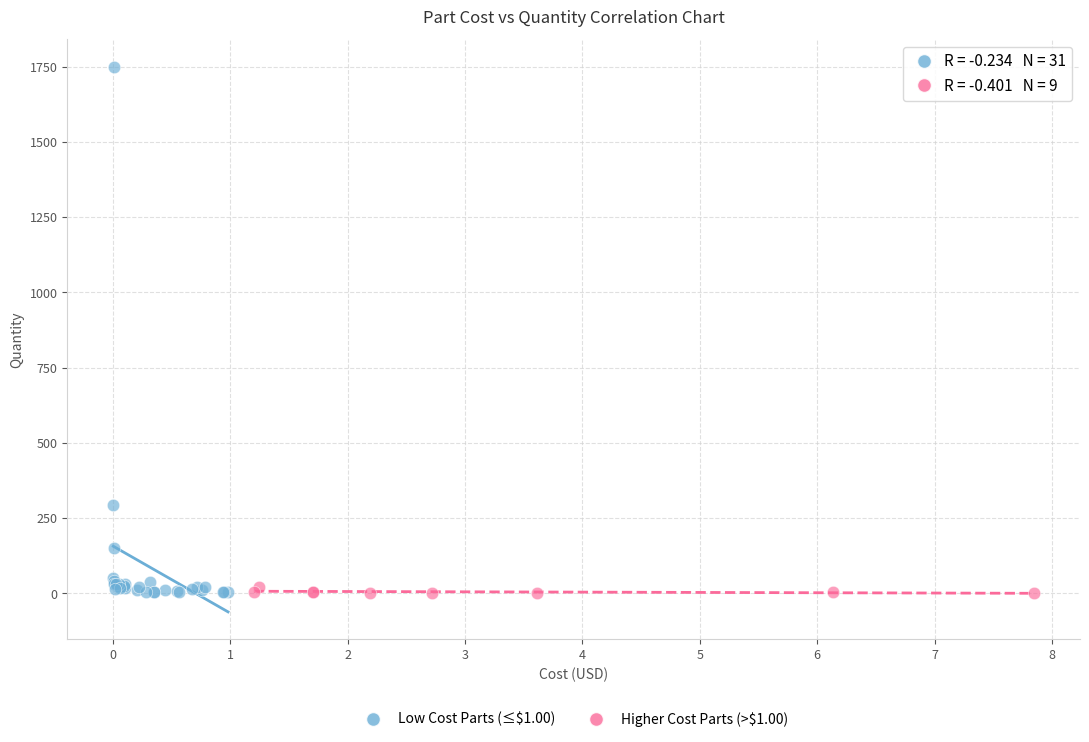

What are all the series names shown in the legend?

Low Cost Parts (≤$1.00), Higher Cost Parts (>$1.00)